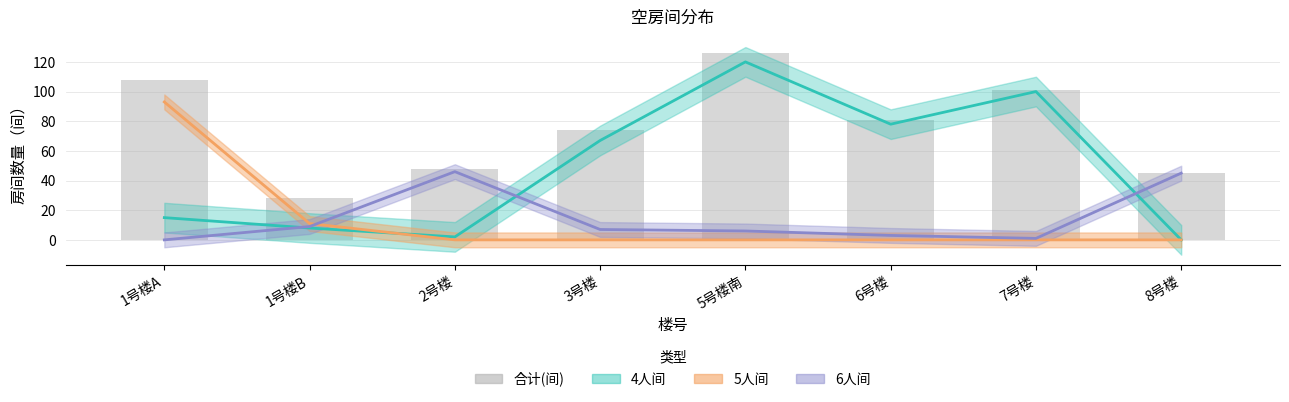

List the labels in order of value, smallest first.

1号楼B, 8号楼, 2号楼, 3号楼, 6号楼, 7号楼, 1号楼A, 5号楼南